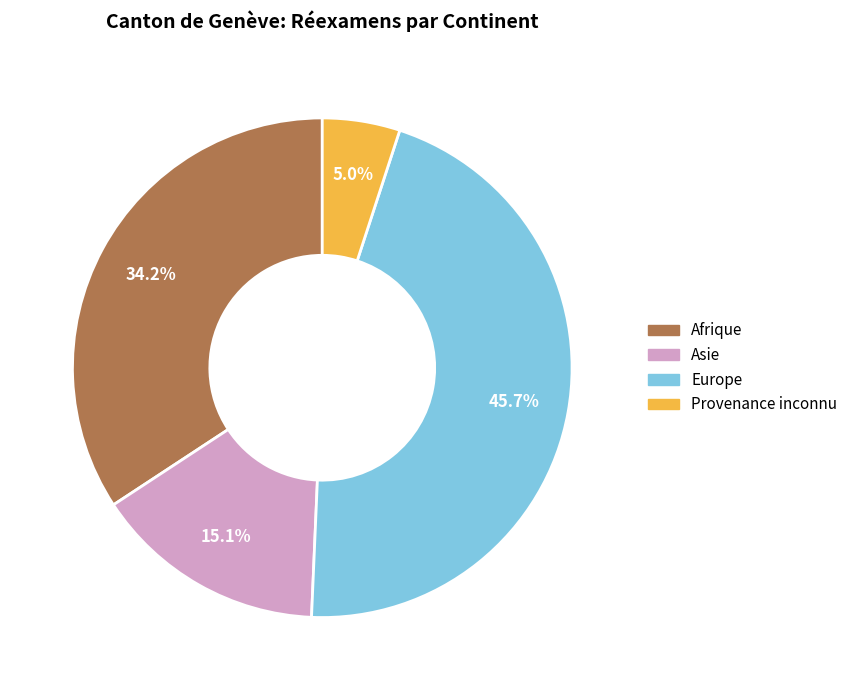

Count the number of slices in the pie.

4